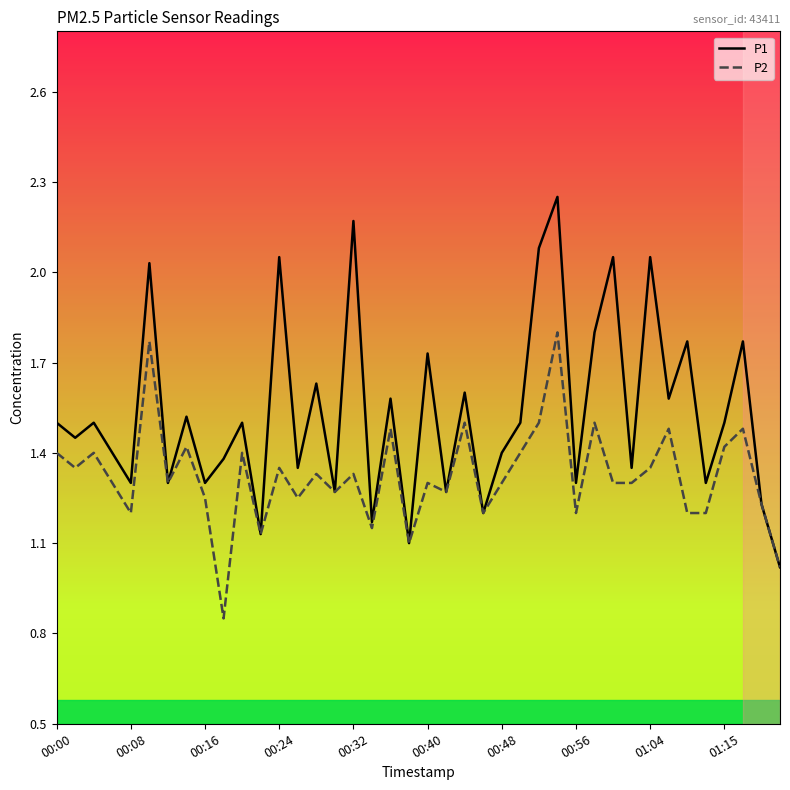

Which series has the widest spread of values?

P1